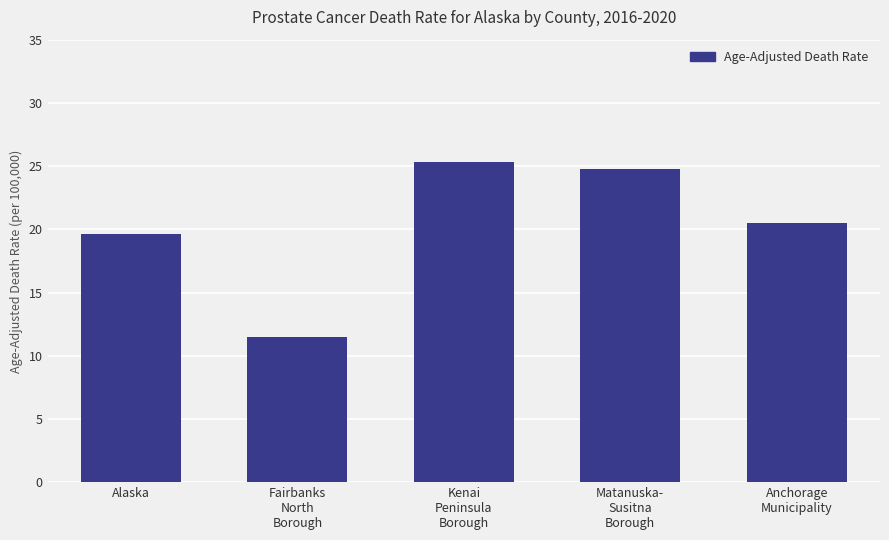

List the labels in order of value, smallest first.

Fairbanks
North
Borough, Alaska, Anchorage
Municipality, Matanuska-
Susitna
Borough, Kenai
Peninsula
Borough